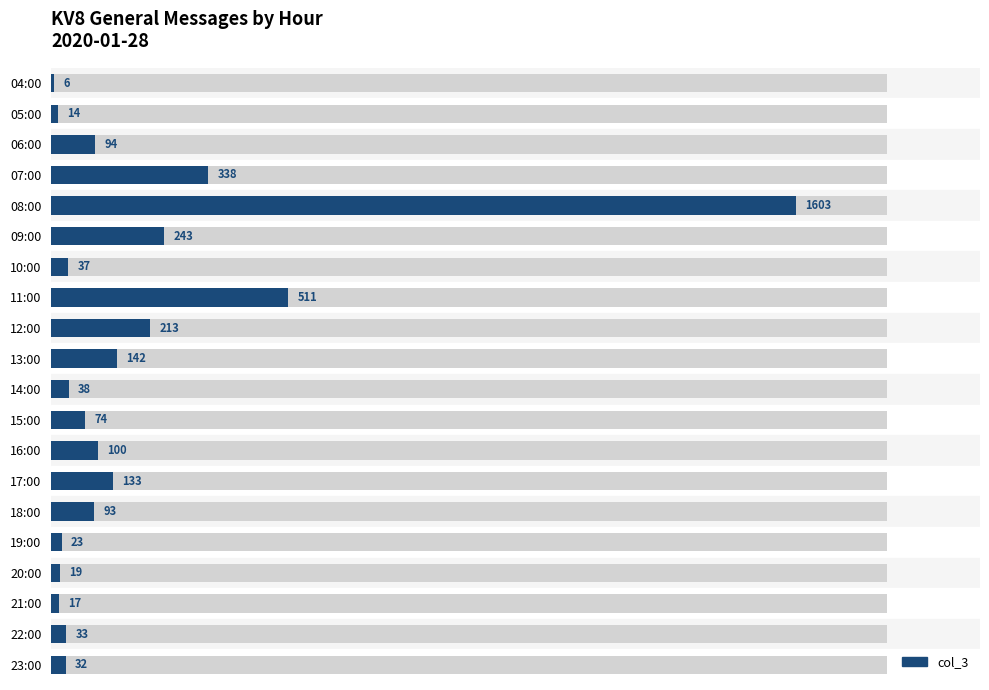

Reading left to right, list all the values displayed in this chart.

6	14	94	338	1603	243	37	511	213	142	38	74	100	133	93	23	19	17	33	32